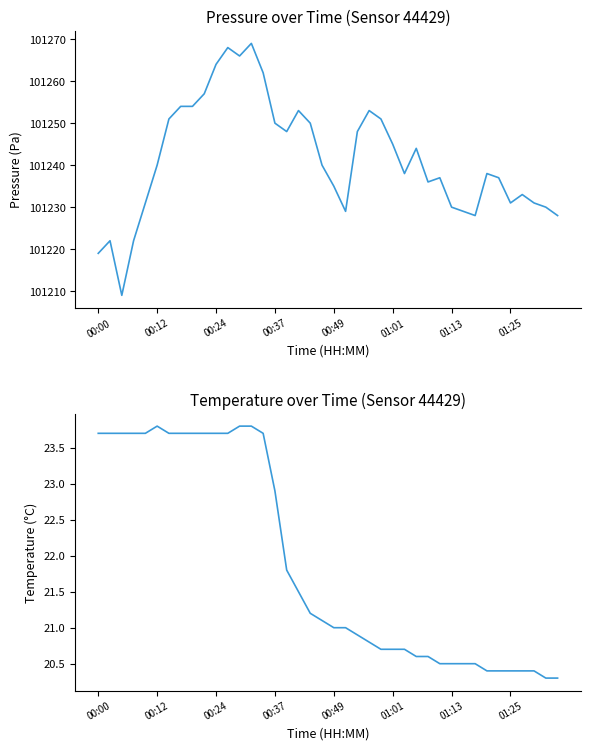

What is the label of the 27th point from the right?

13